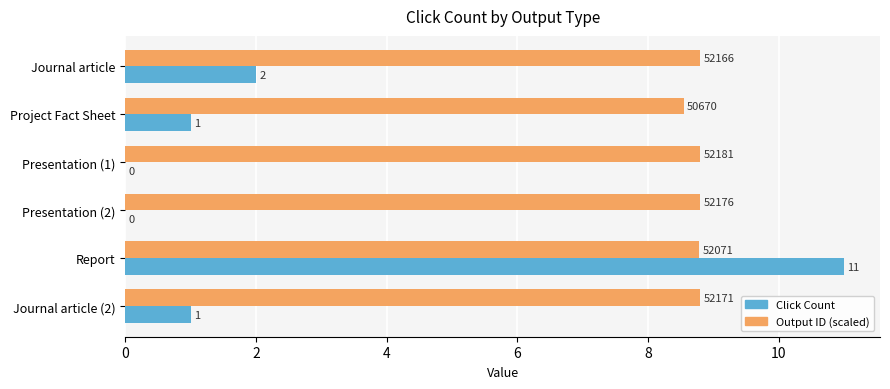

What is the sum of the Click Count values at Journal article and Presentation (1)?

2.0